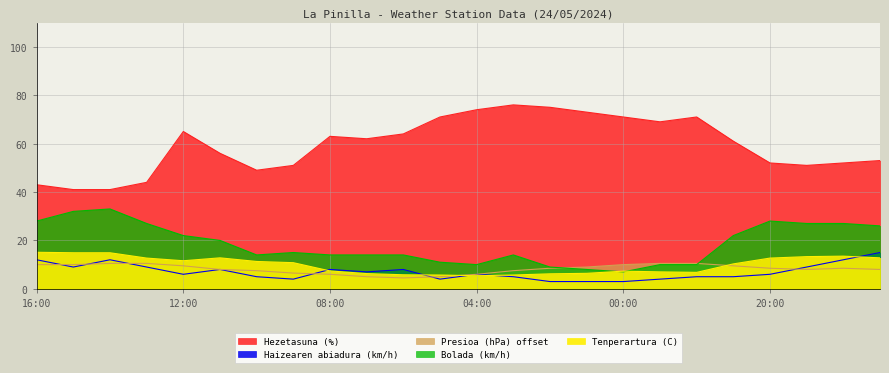

How many interior local valleys does the Bolada (km/h) series have?

3